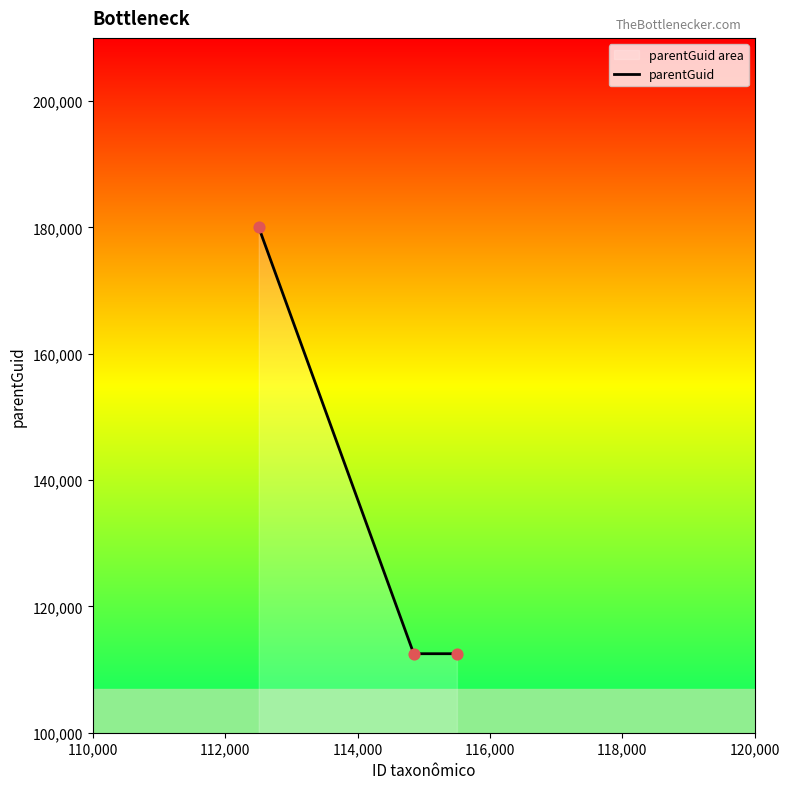

What is the difference between the maximum and minimum values?

67512